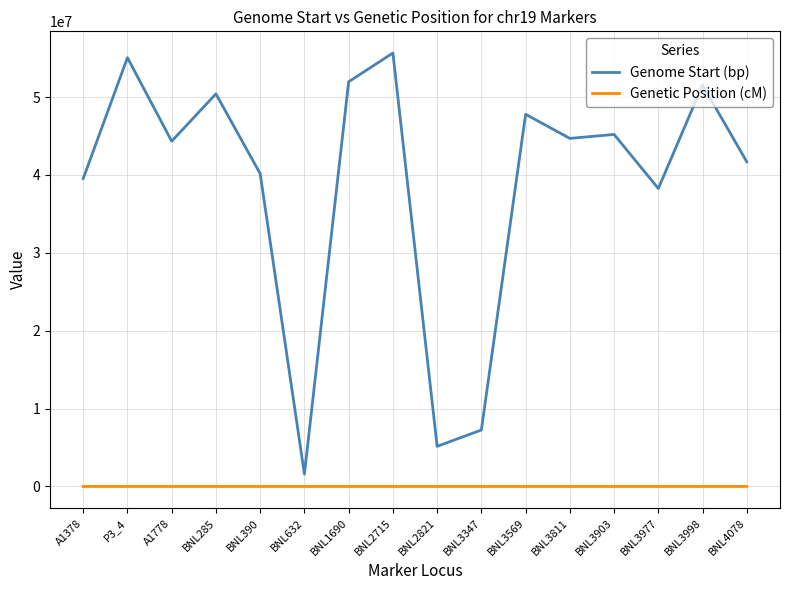

What is the approximate value of Genome Start (bp) at BNL3977?

38256984.0